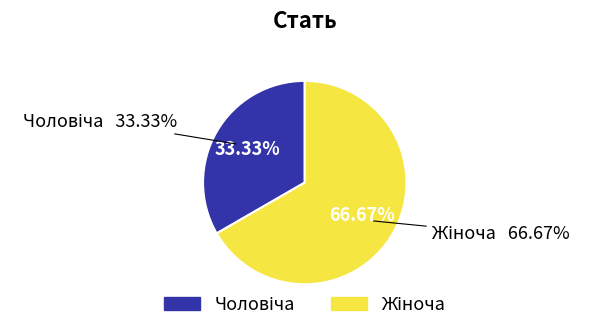

To the nearest percent, what is the combined percentage of Жіноча and Чоловіча?

100%